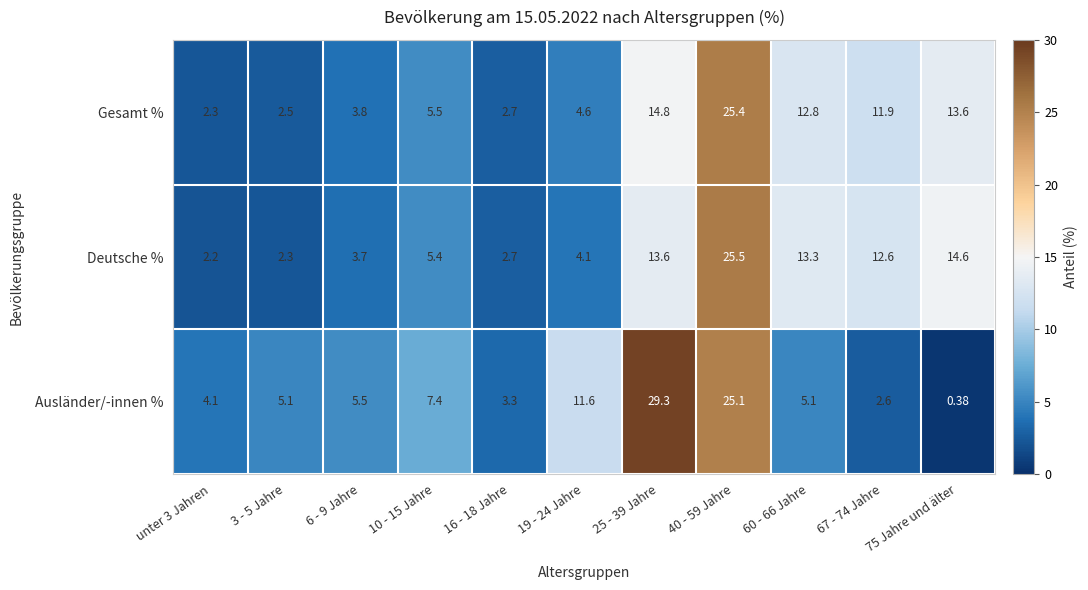

Is the value of Deutsche % at unter 3 Jahren greater than the value of Gesamt % at 16 - 18 Jahre?

No